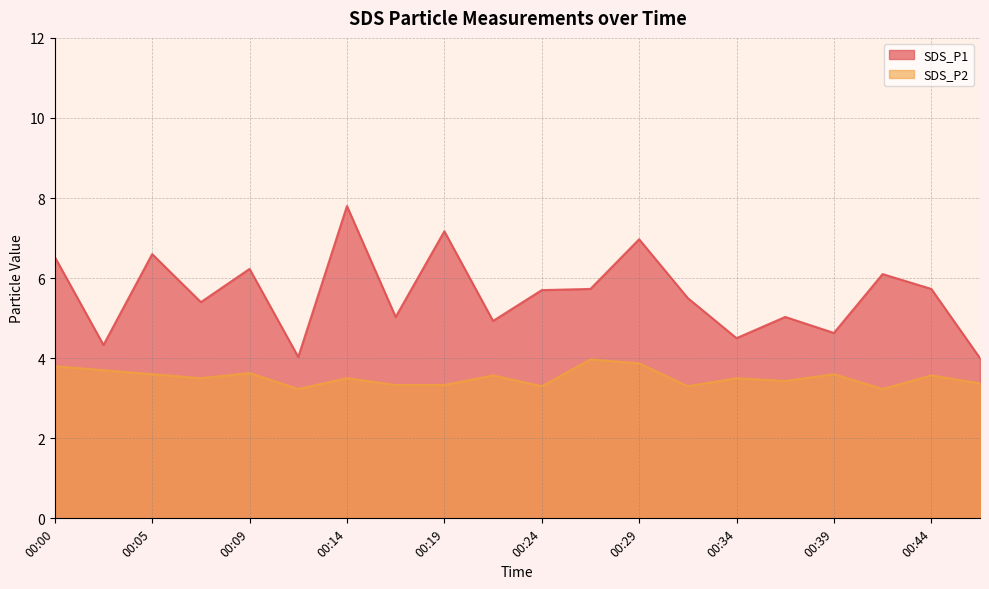

Which series has the largest total across all categories?

SDS_P1